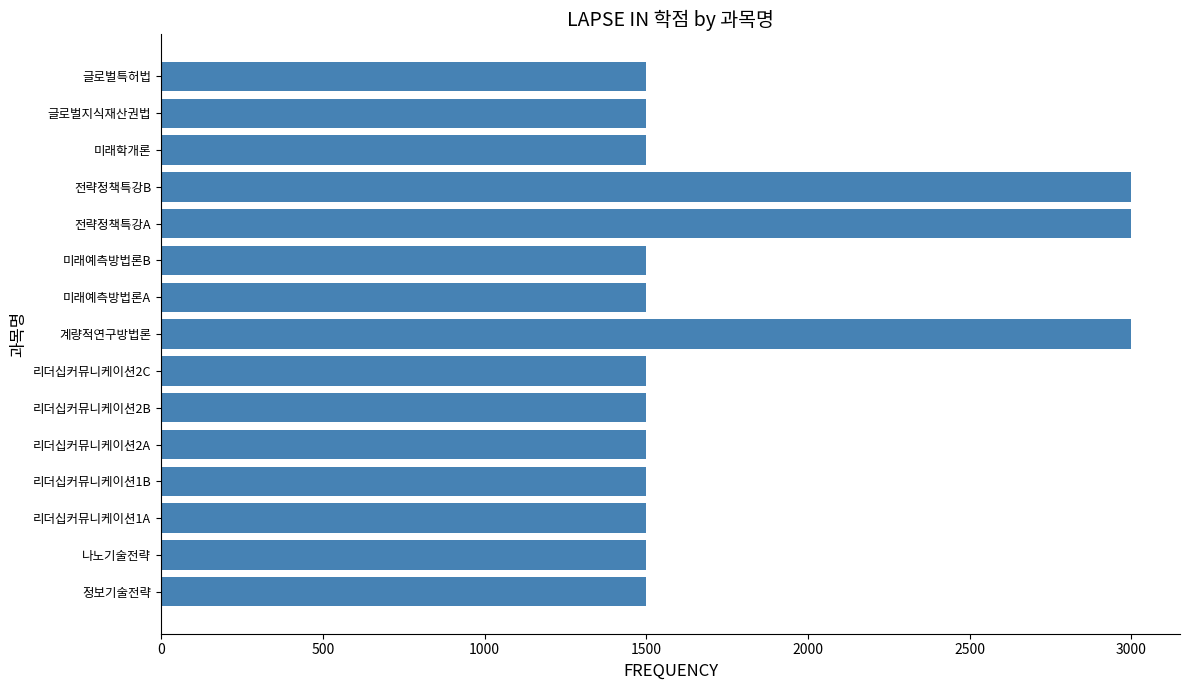

What is the difference between the second highest and second lowest values?

1500